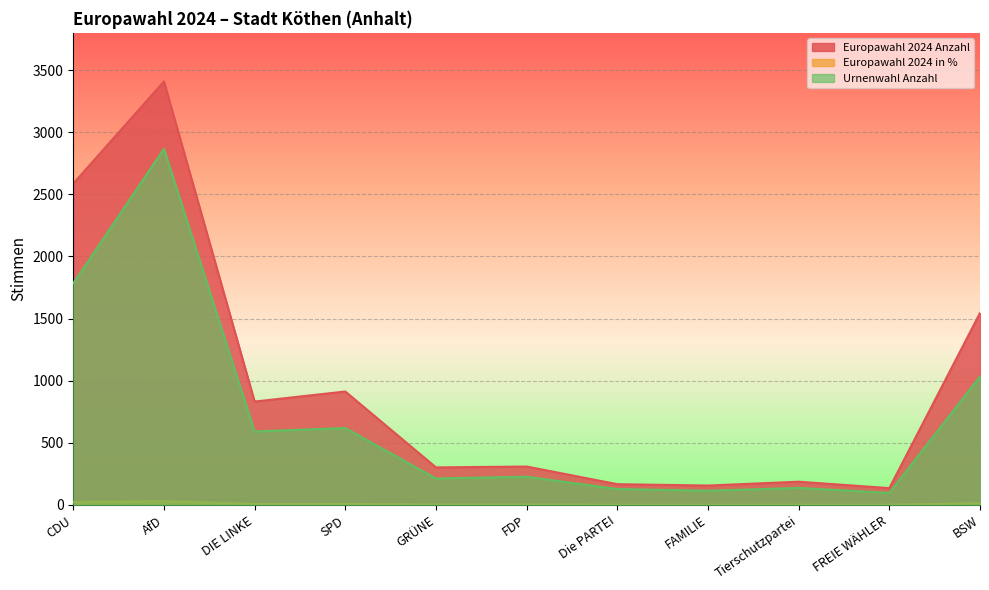

Which series has the largest total across all categories?

Europawahl 2024 Anzahl